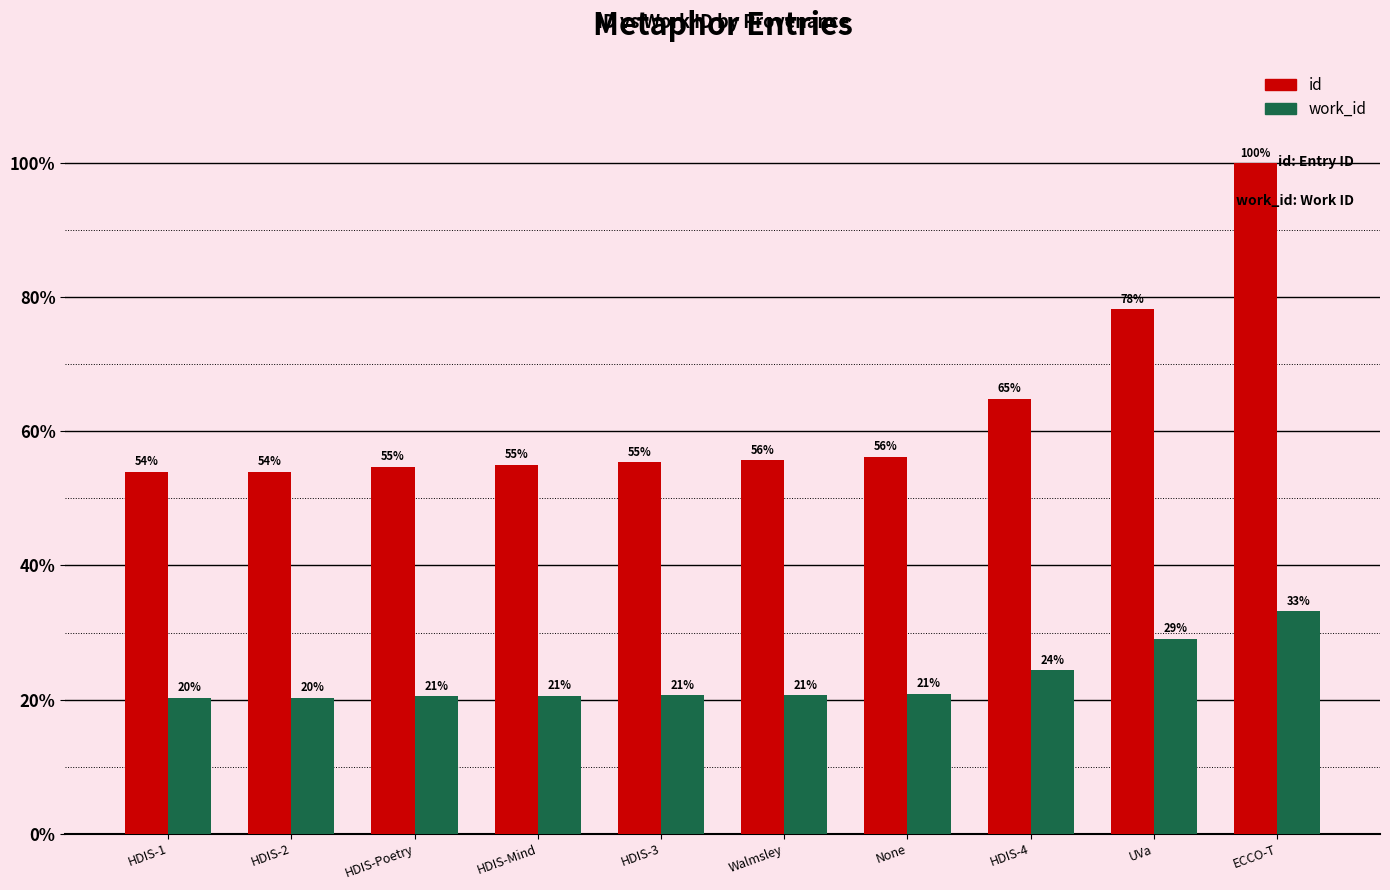

What is the value of the work_id bar at the 4th from the left?

20.6